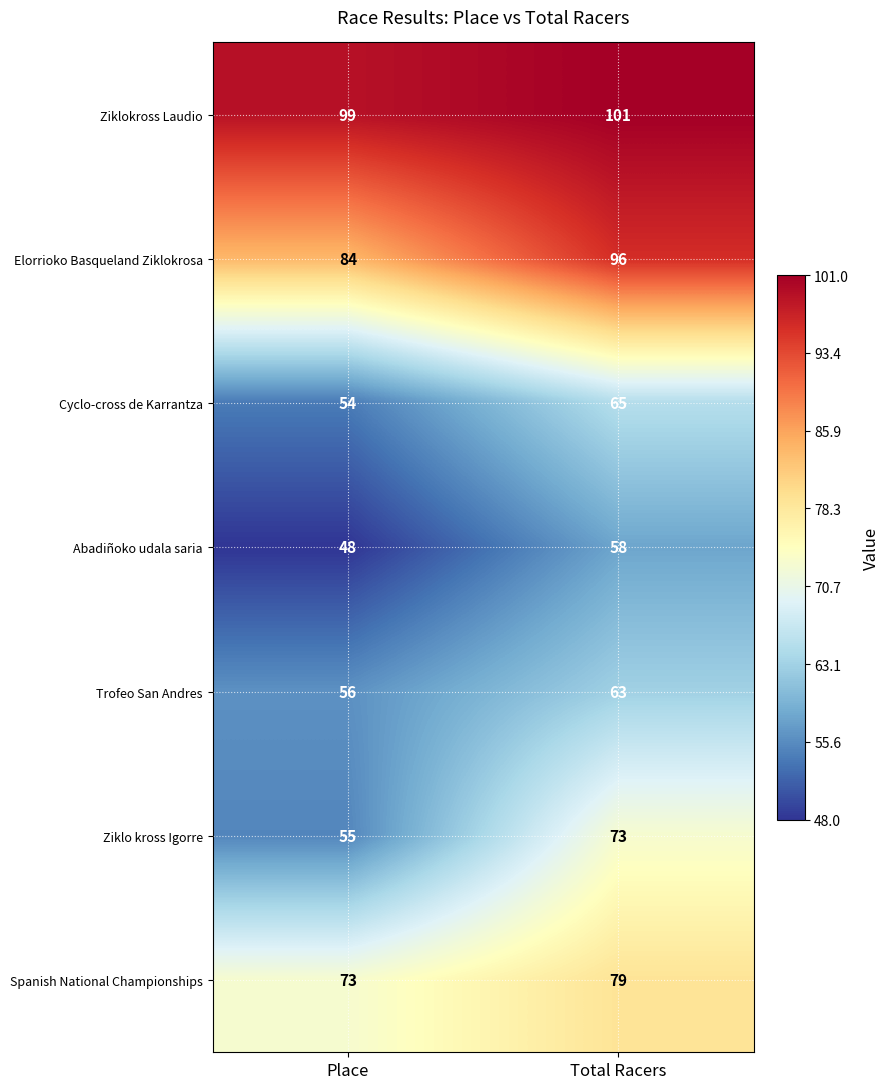

Reading left to right, extract all data points from this chart.

Ziklokross Laudio: Place=99	Total Racers=101
Elorrioko Basqueland Ziklokrosa: Place=84	Total Racers=96
Cyclo-cross de Karrantza: Place=54	Total Racers=65
Abadiñoko udala saria: Place=48	Total Racers=58
Trofeo San Andres: Place=56	Total Racers=63
Ziklo kross Igorre: Place=55	Total Racers=73
Spanish National Championships: Place=73	Total Racers=79